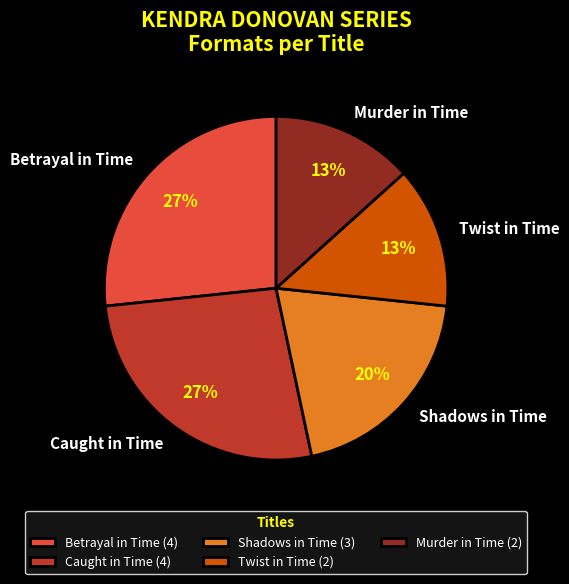

Does Betrayal in Time account for over 50% of the chart?

No